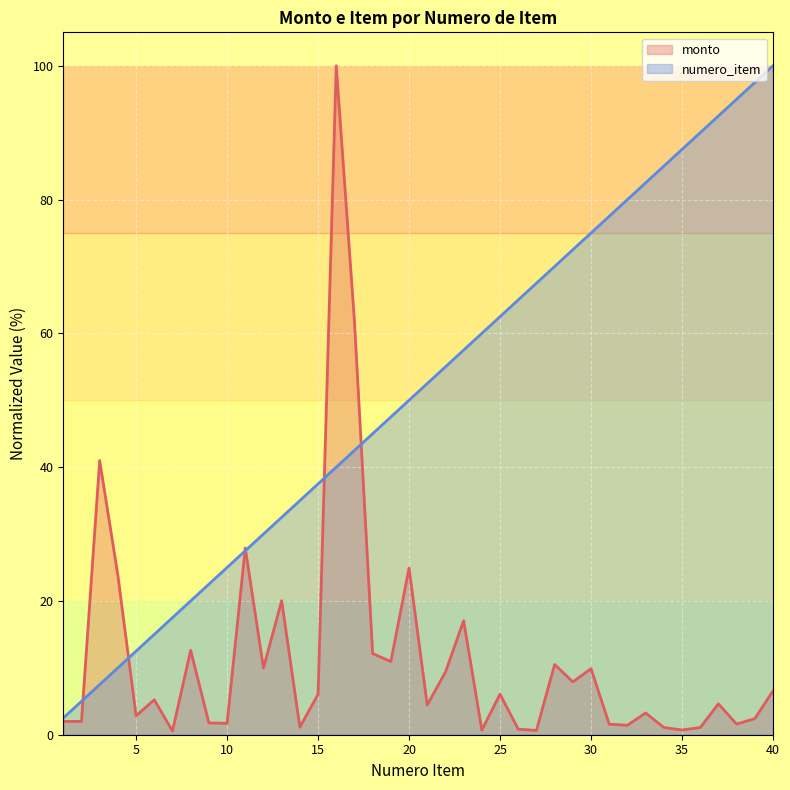

True or false: numero_item and monto intersect in this chart.

True